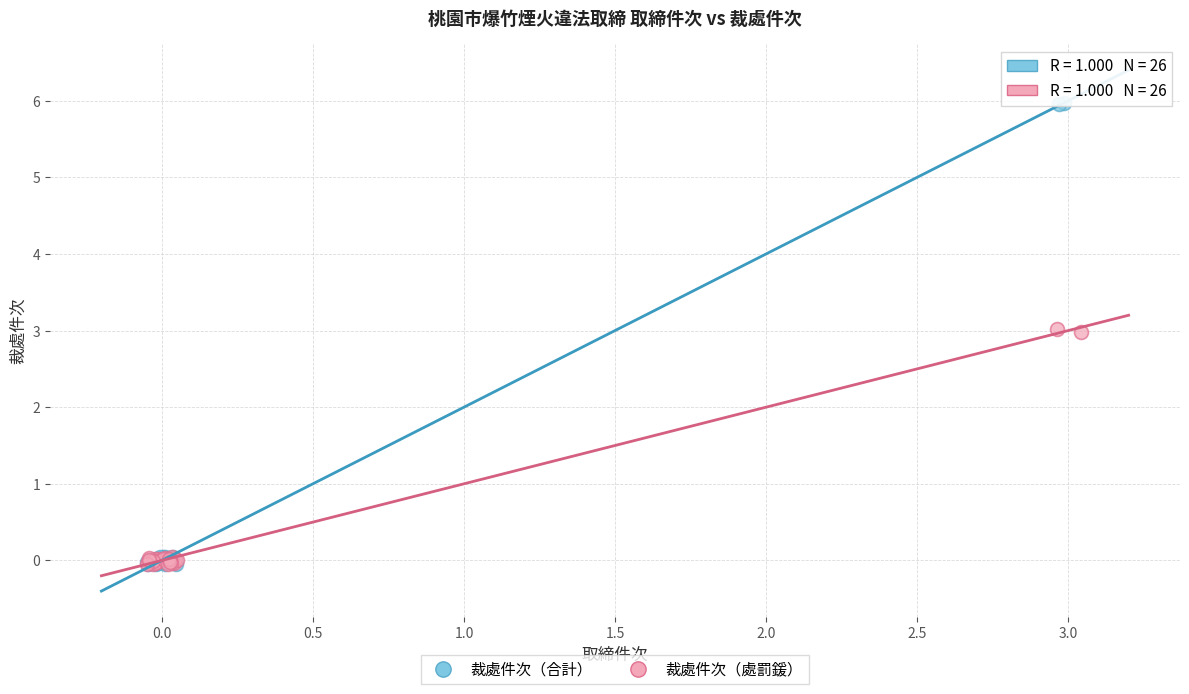

Which series contains the highest Y value?

裁處件次（合計）